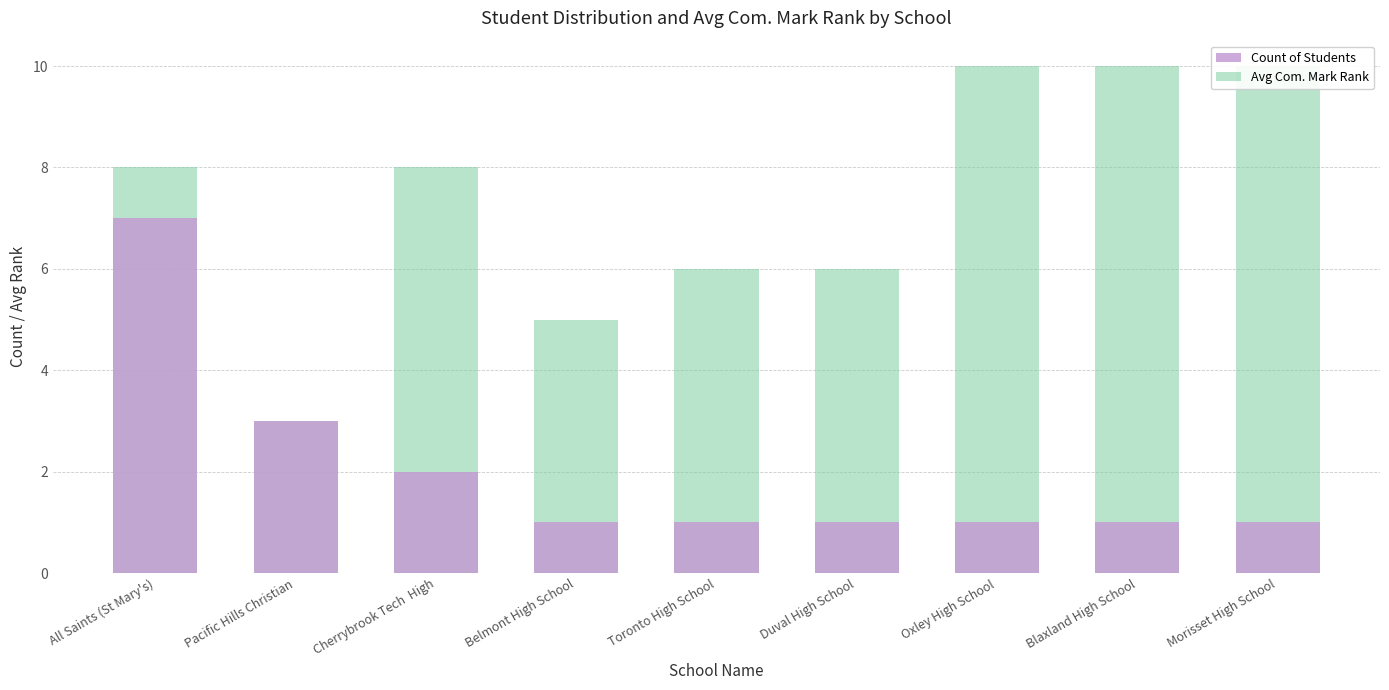

What is the approximate value of Count of Students at Toronto High School?

1